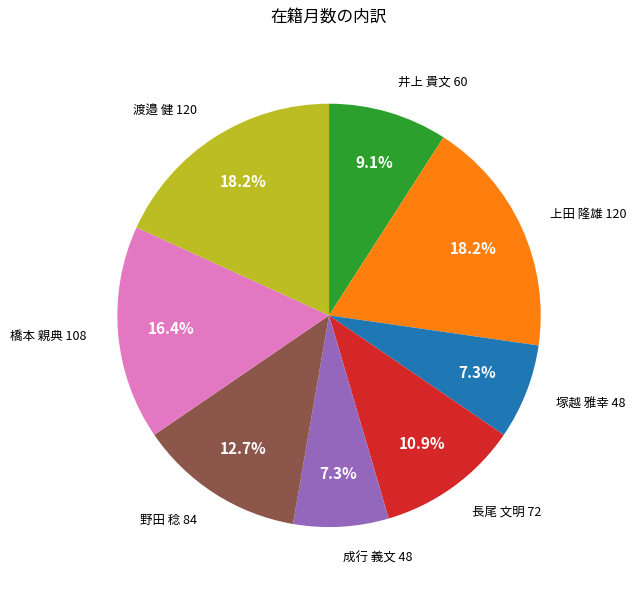

Approximately how many times larger is the value at 成行 義文 48 compared to 上田 隆雄 120?

0.4